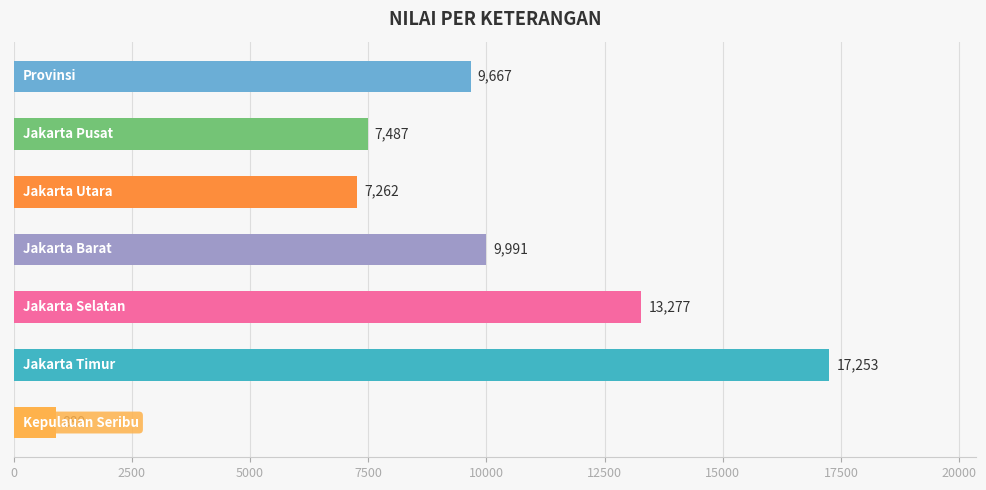

What is the value of the 6th bar from the top?

17253